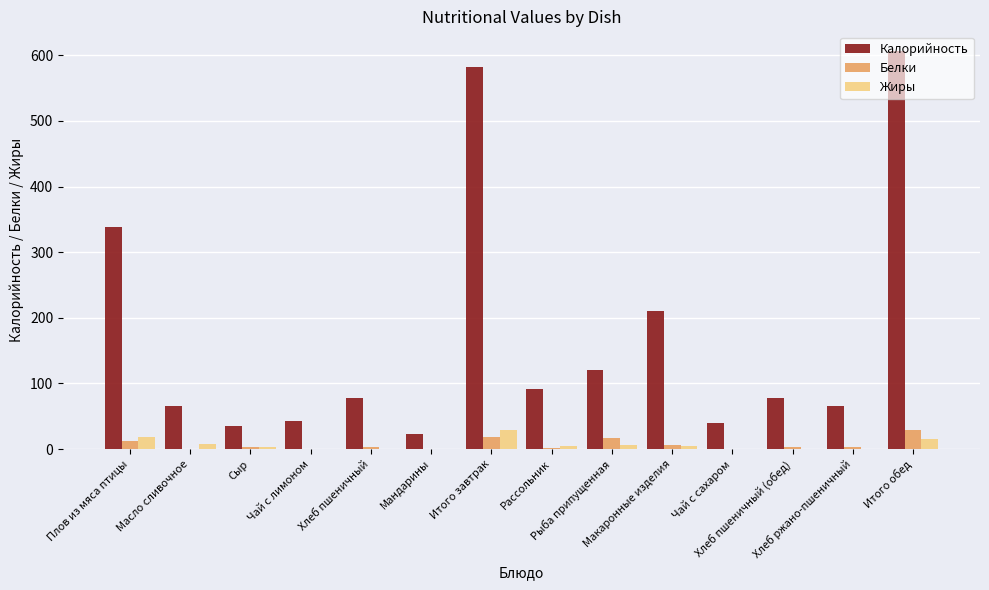

What is the approximate value of Калорийность at Итого обед?

606.3